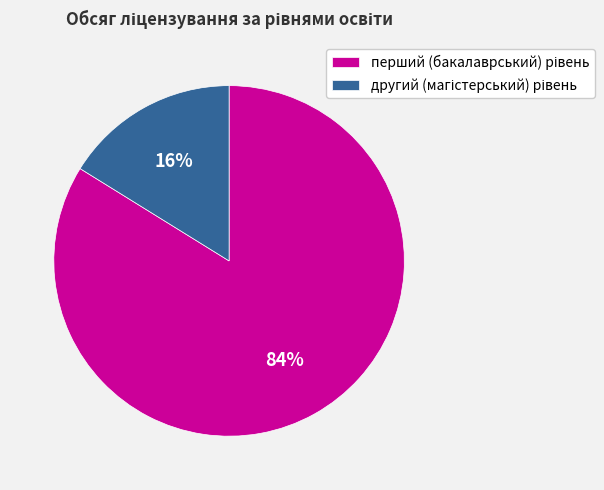

How many slices are in this pie chart?

2